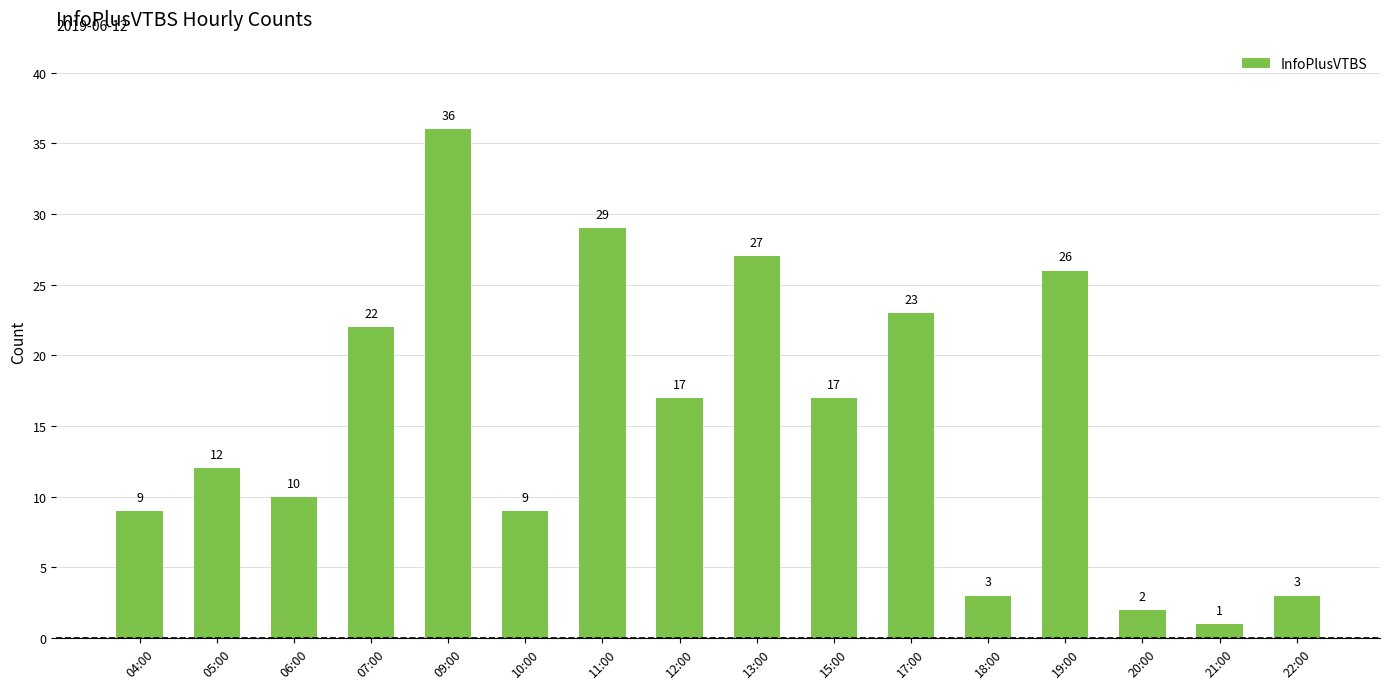

At which label does the data first exceed 17?

07:00